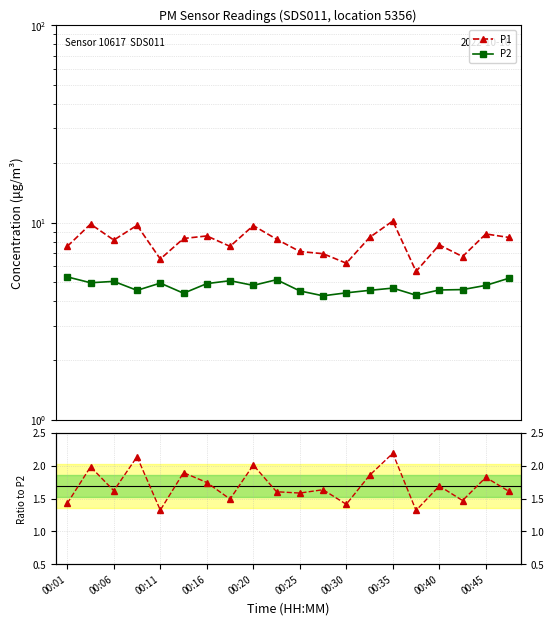

True or false: P2 and P1 intersect in this chart.

False